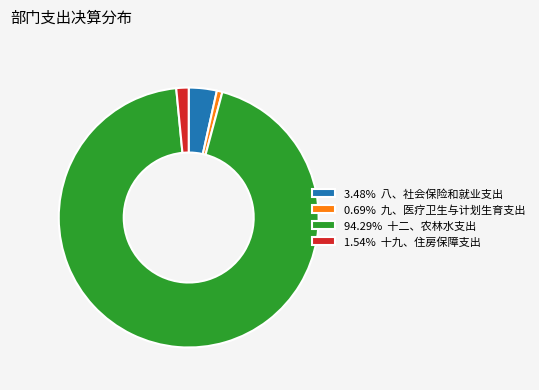

How many slices are in this pie chart?

4